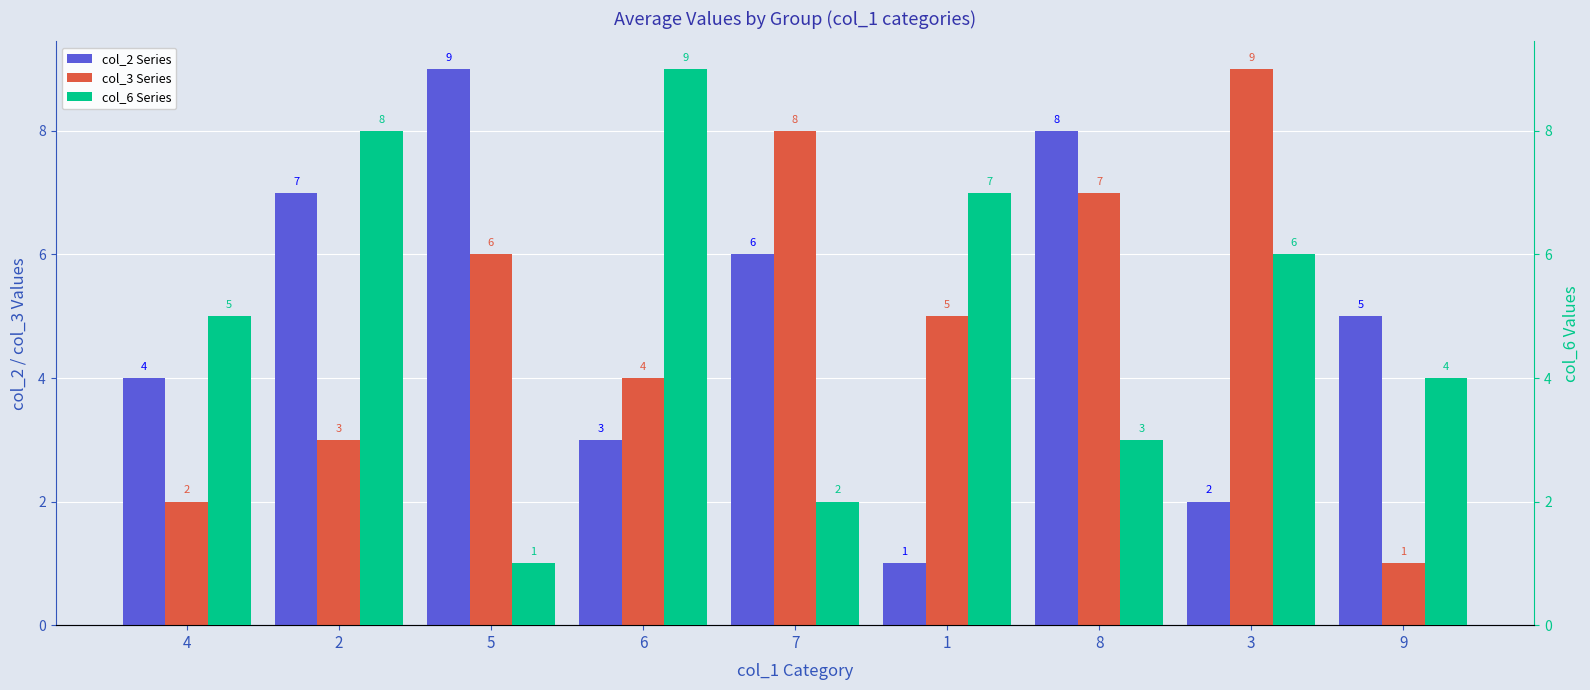

Read the col_6 Series value at 9.

4